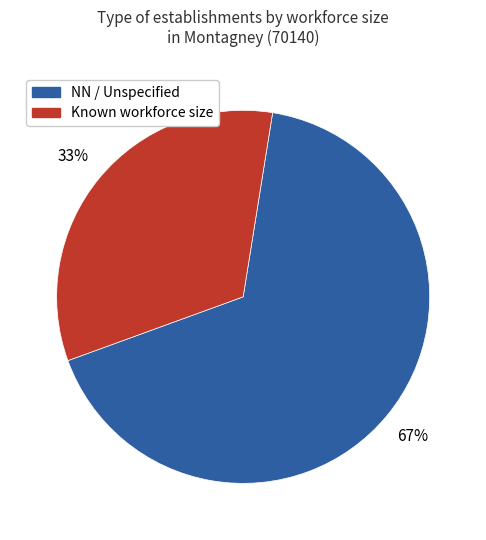

To the nearest percent, what is the difference between the largest and smallest slice percentages?

34%